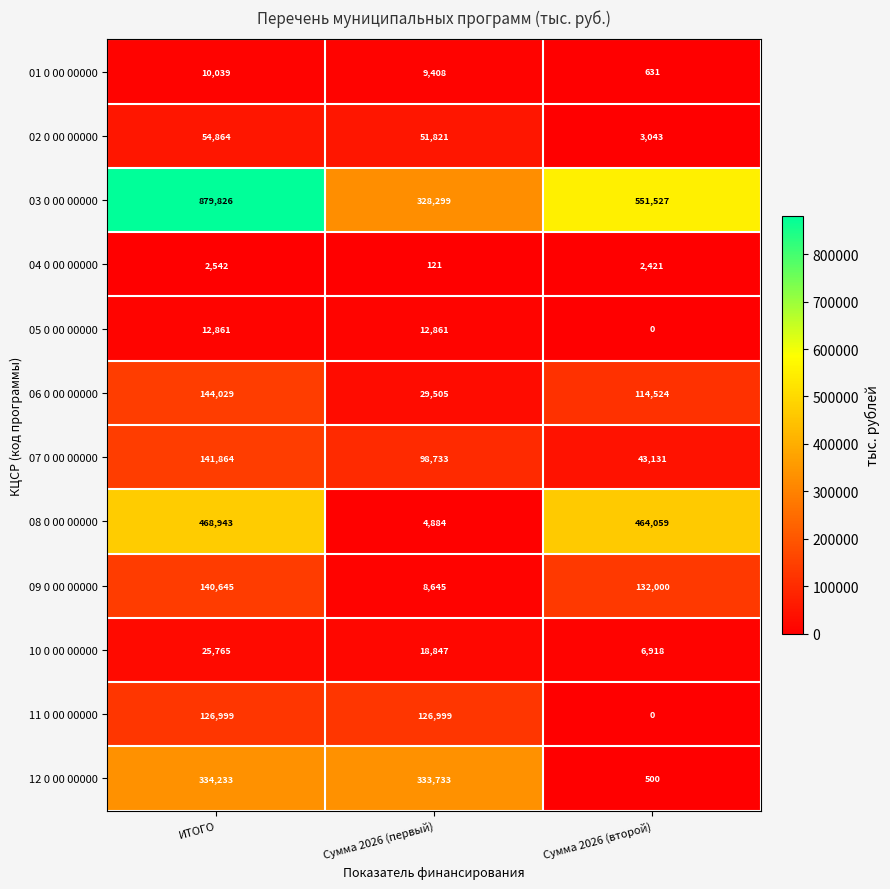

What value does the 01 0 00 00000 series have at ИТОГО?

10039